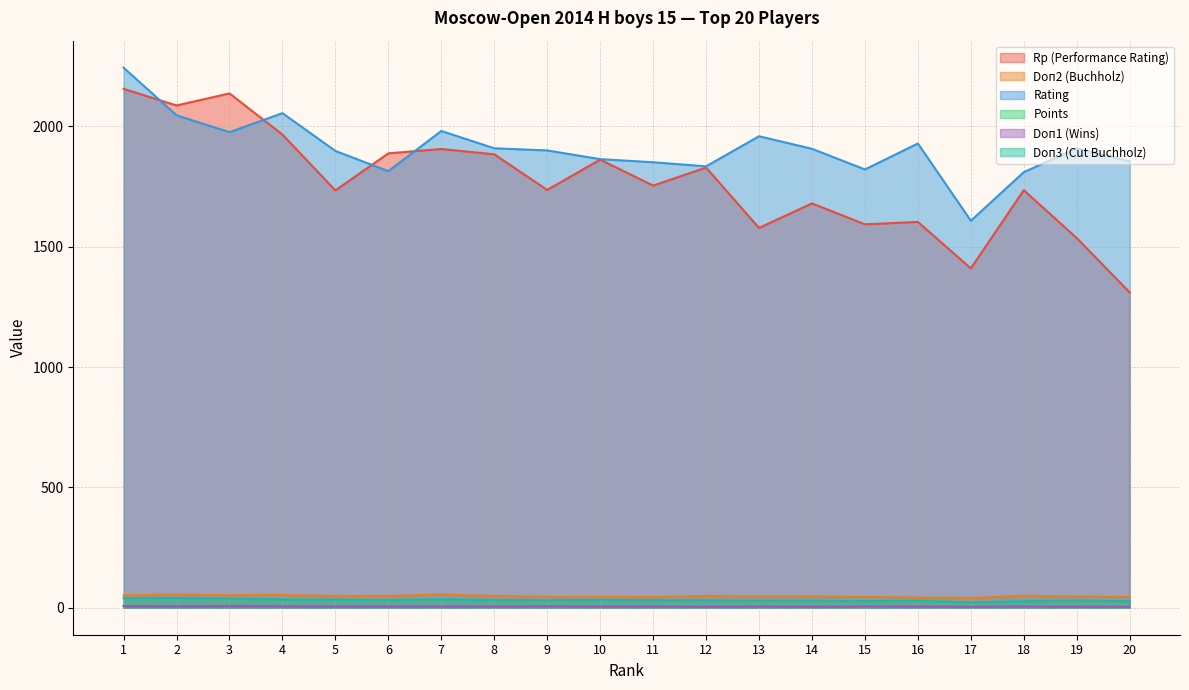

At which label is Rating closest to 1926?

16